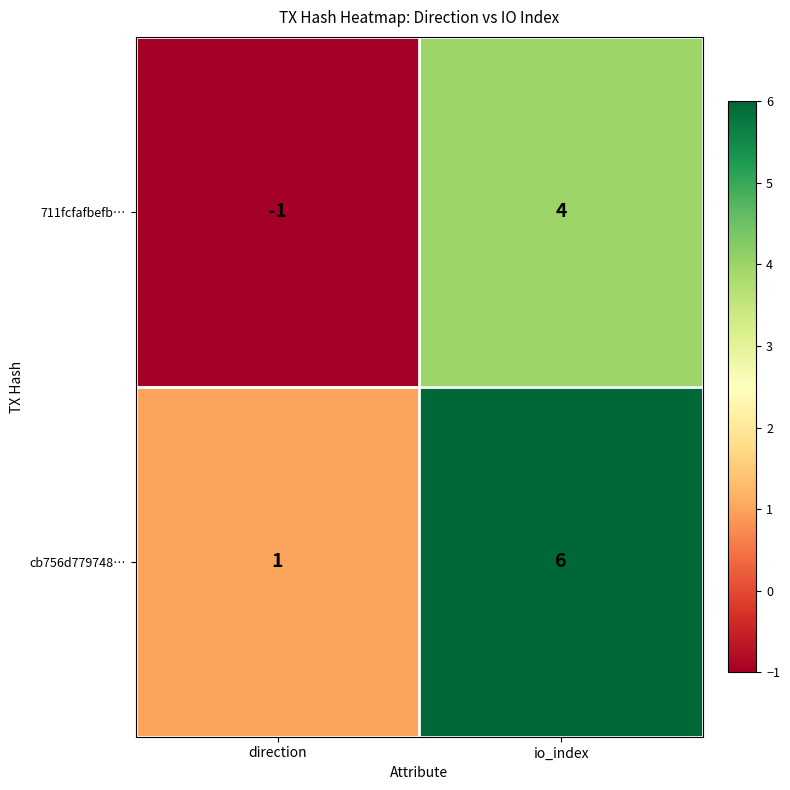

Is the value of 711fcfafbefb… at io_index greater than the value of cb756d779748… at direction?

Yes